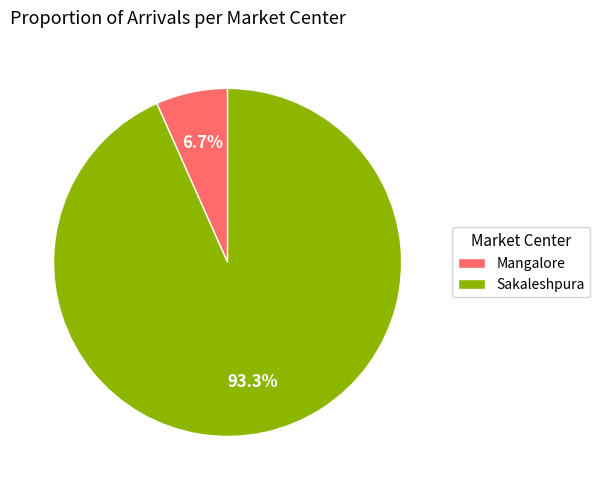

To the nearest percent, what portion does Sakaleshpura represent?

93%